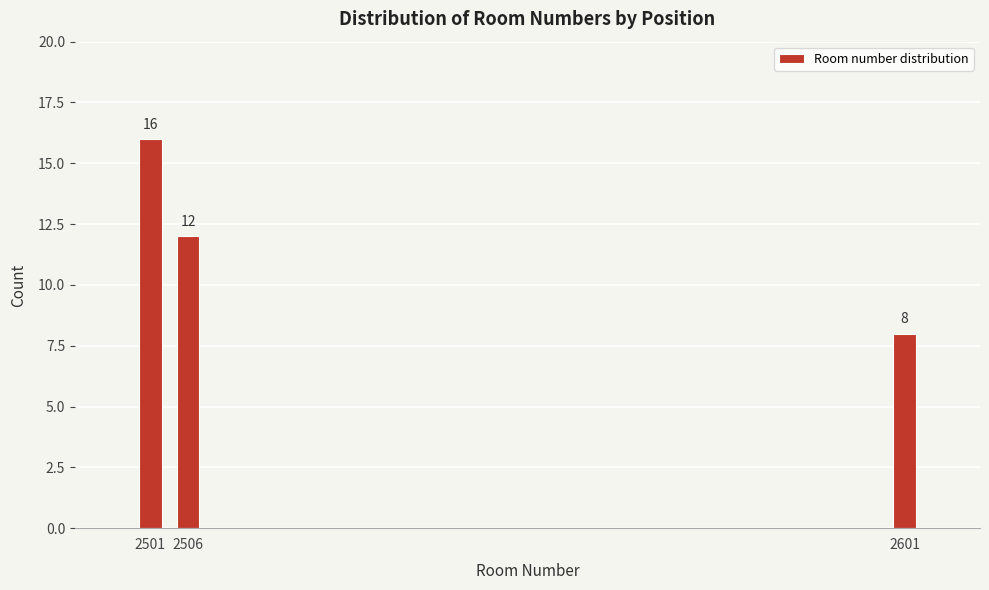

Reading left to right, list all the values displayed in this chart.

2501=16	2506=12	2601=8